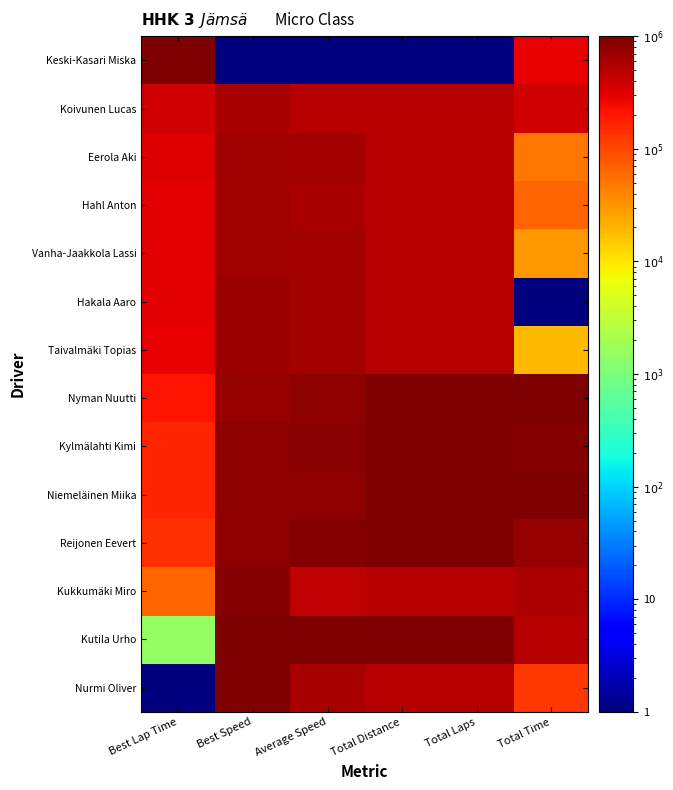

Which series changed the most between Best Lap Time and Best Speed?

Nurmi Oliver